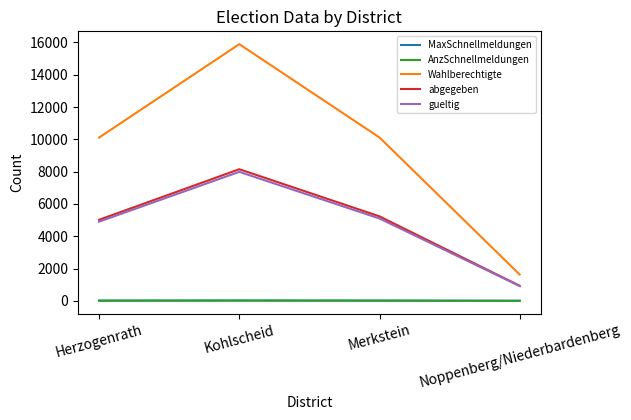

What is the sum of all gueltig values?

18901